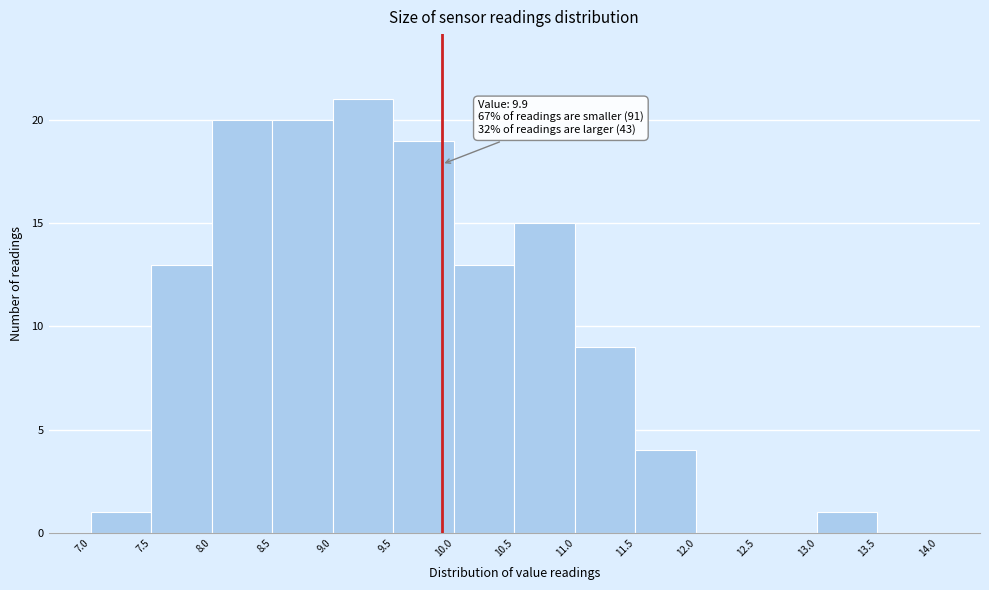

Over which range of the x-axis is the bar tallest?

9.0 to 9.5